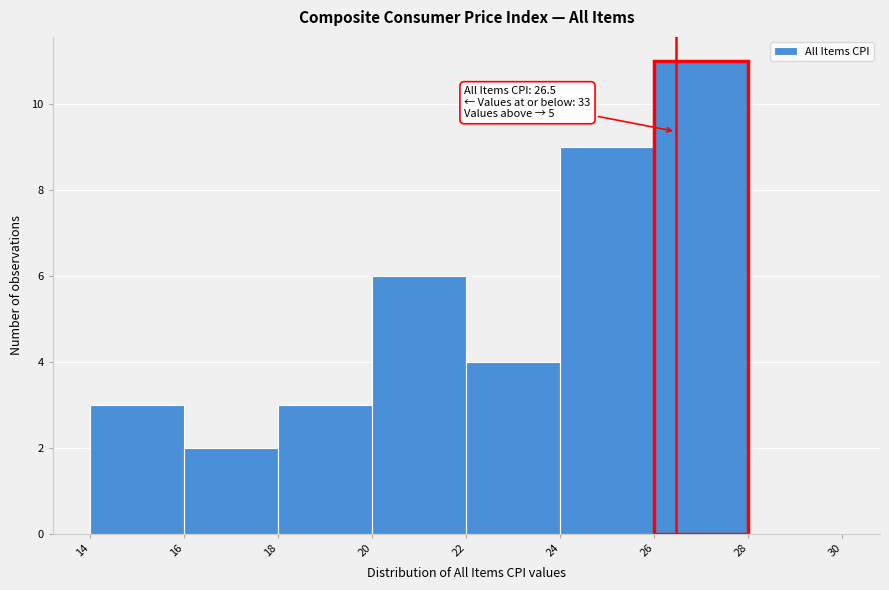

Which range on the x-axis has the tallest bar?

26 to 28